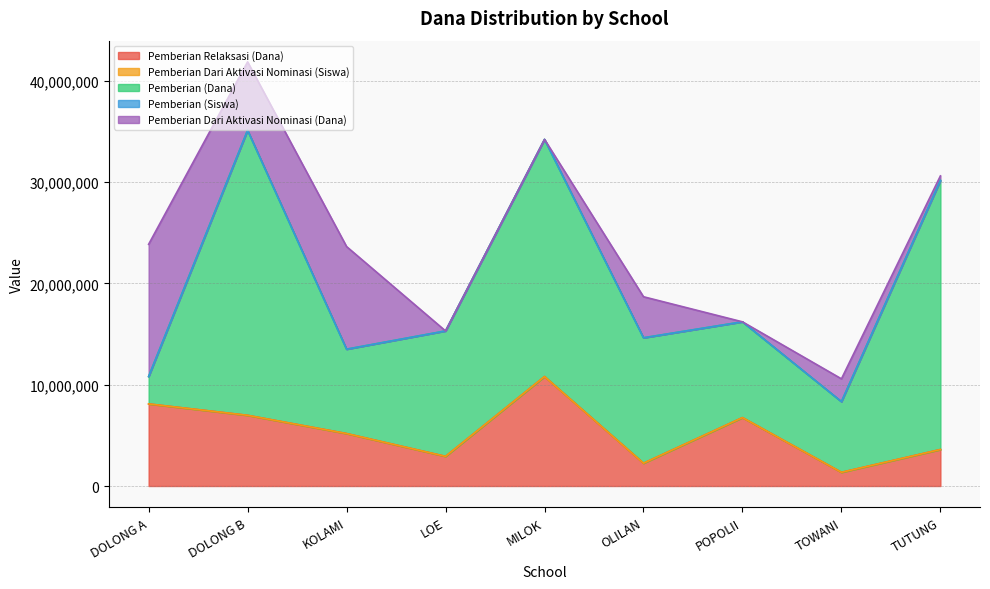

The value of Pemberian (Dana) at POPOLII is 12869355. True or false?

False